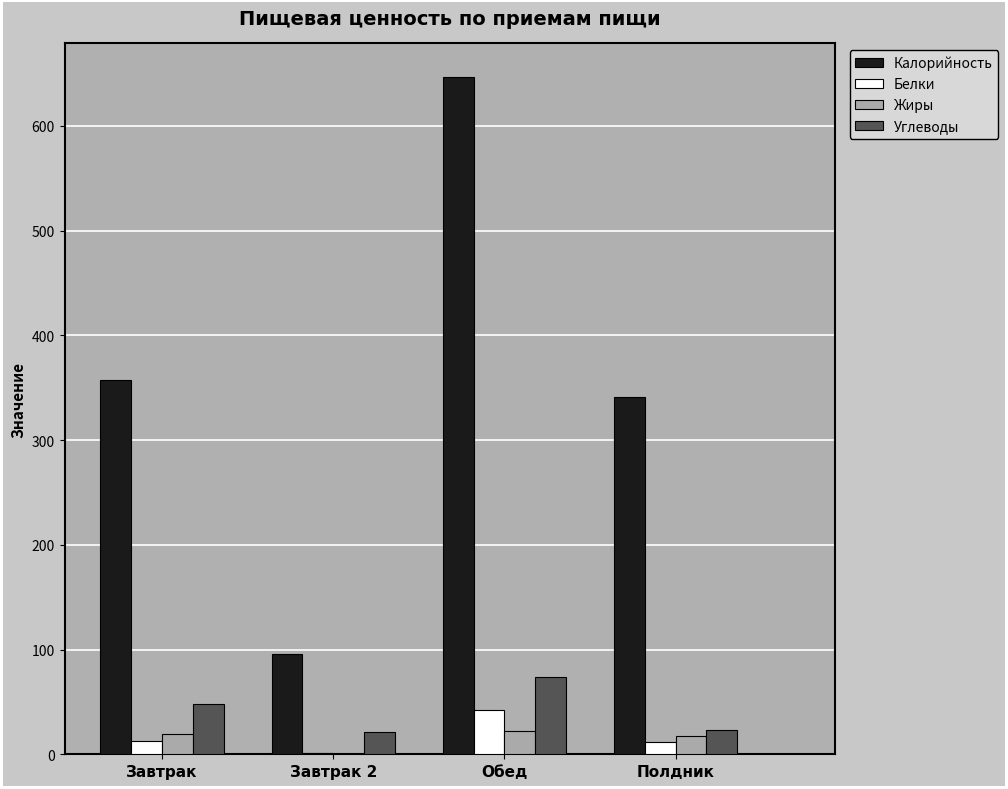

What is the sum of the Углеводы values at Завтрак and Обед?

122.1